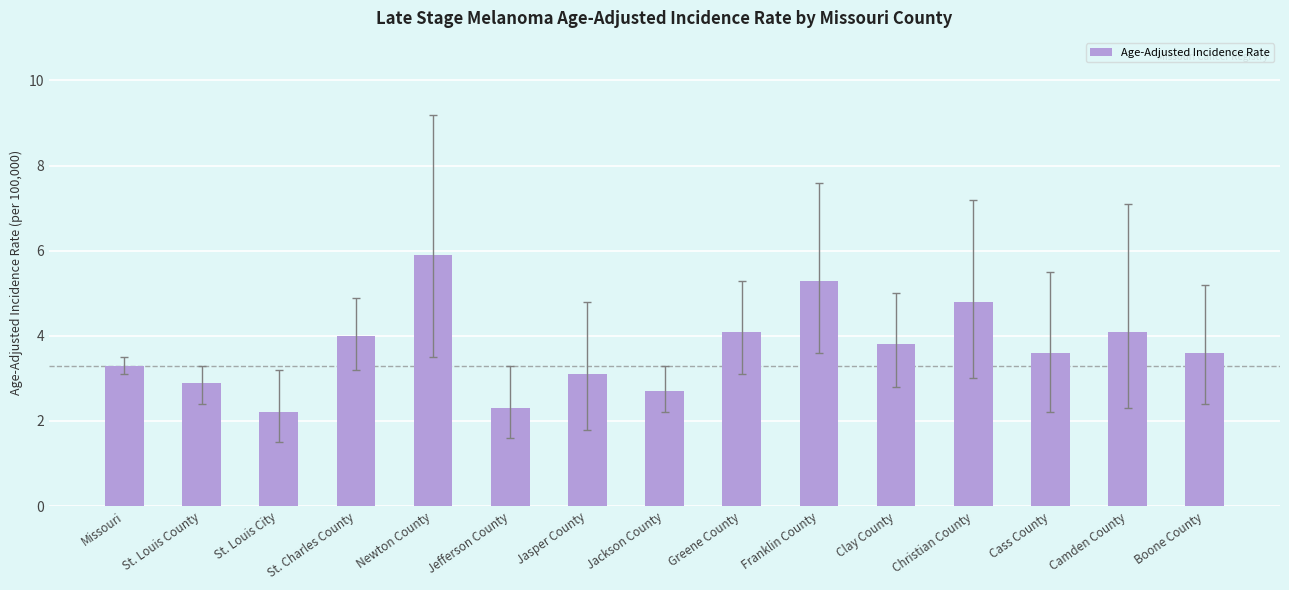

What is the label of the 14th bar from the right?

St. Louis County